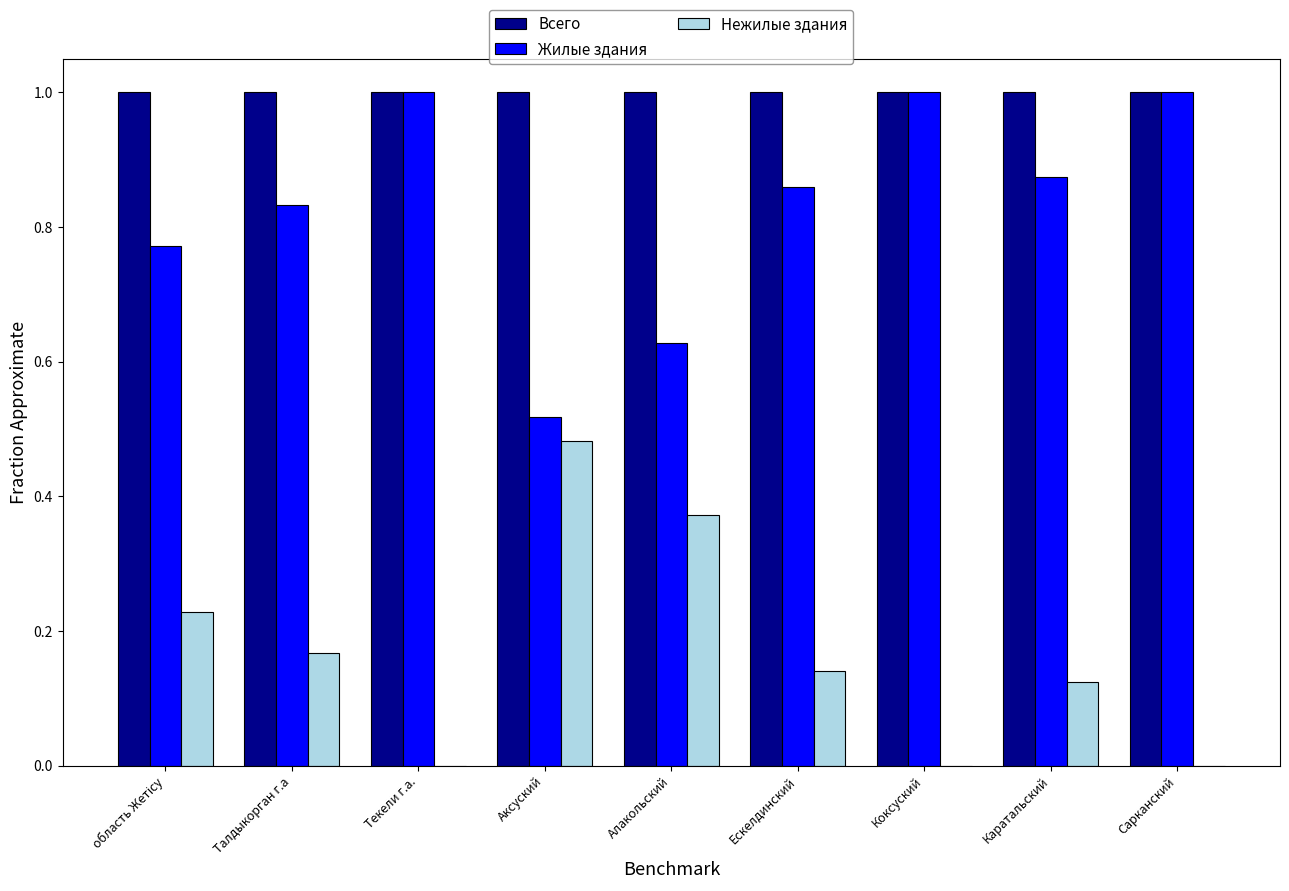

Is the value of Всего at Аксуский greater than the value of Нежилые здания at Ескелдинский?

Yes